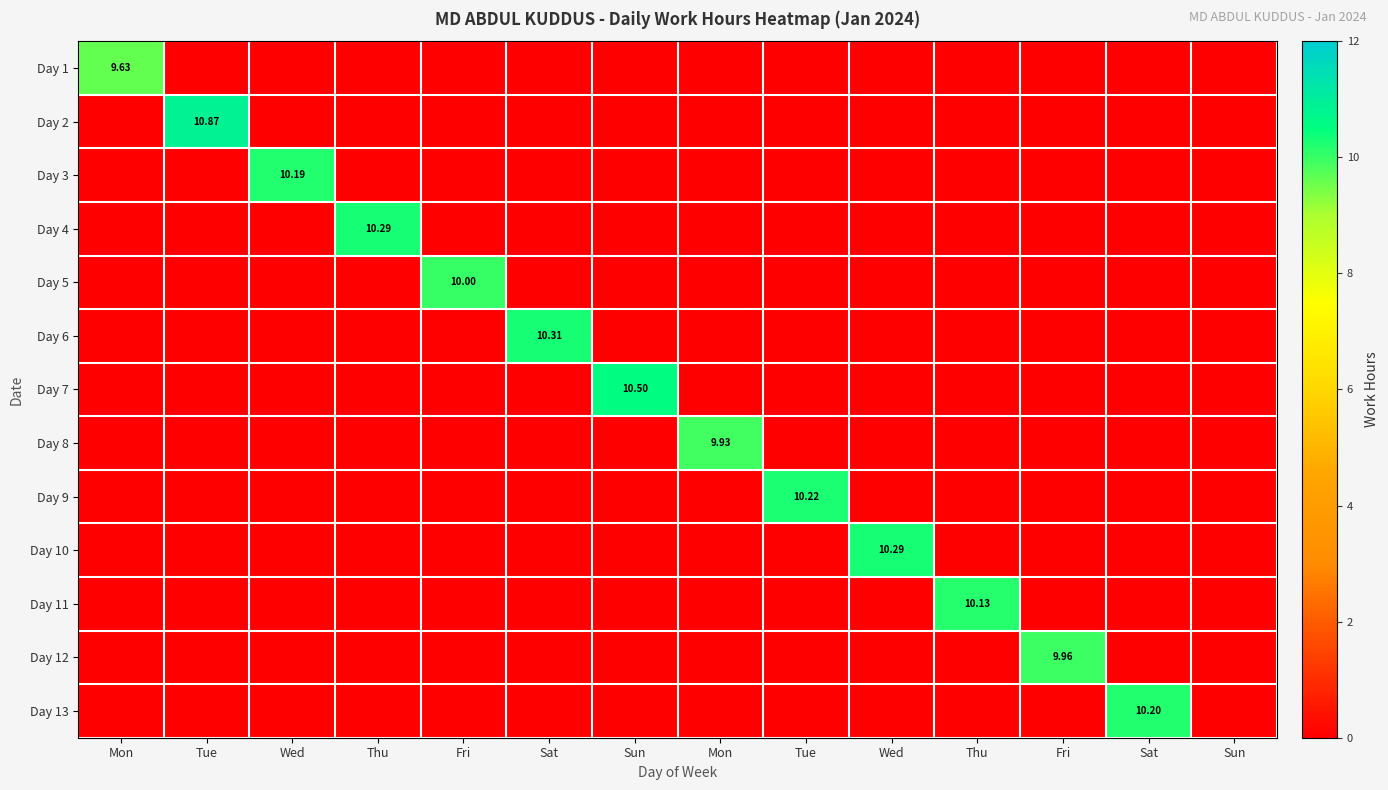

Rank the categories by Day 6 value from lowest to highest.

Mon, Tue, Wed, Thu, Fri, Sun, Mon, Tue, Wed, Thu, Fri, Sat, Sun, Sat